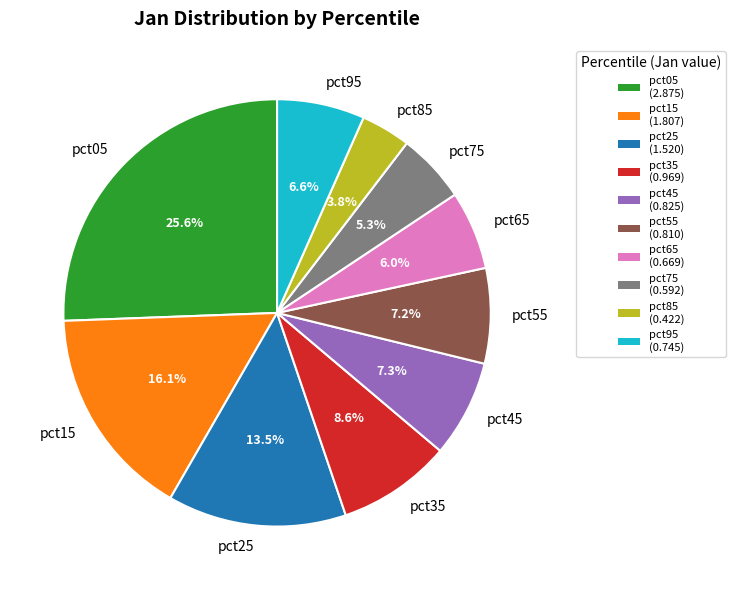

How many segments does this pie chart have?

10